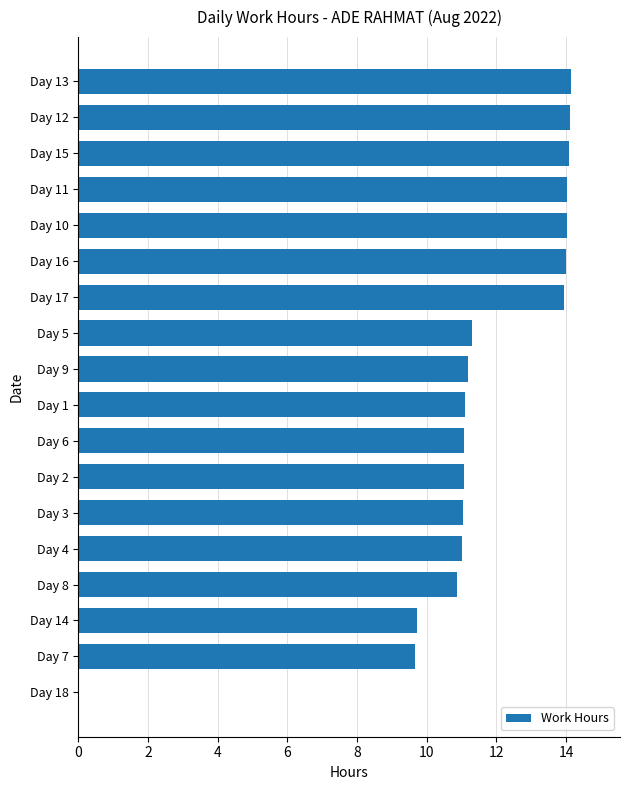

What is the ratio of the value at Day 14 to the value at Day 7?

1.0